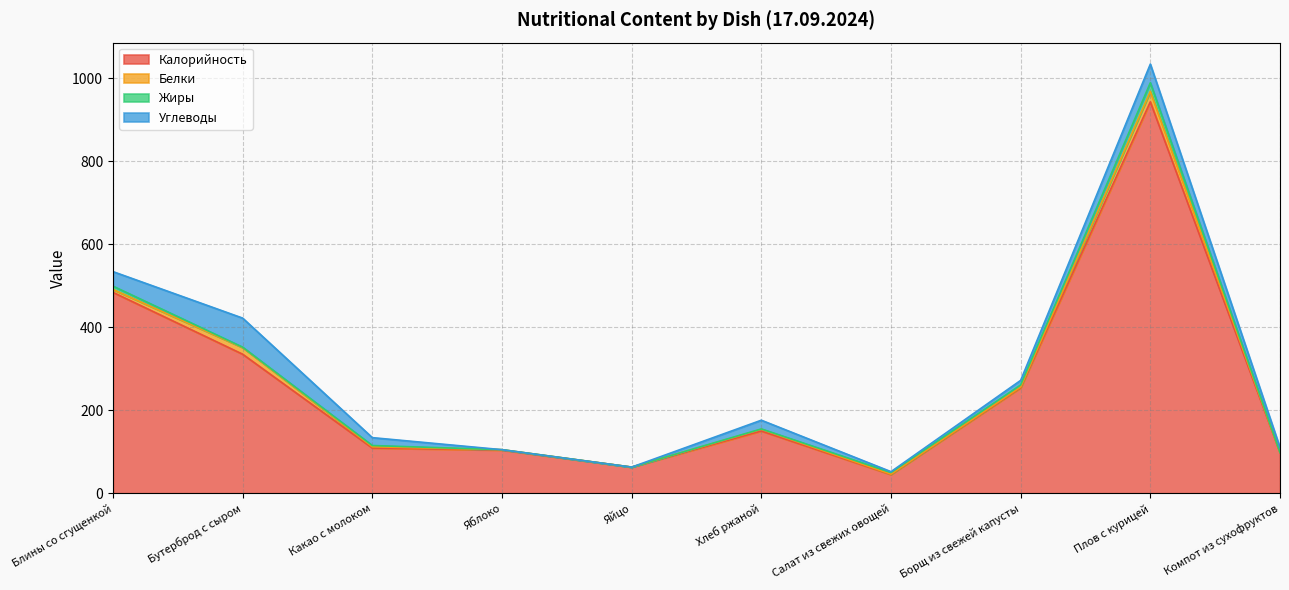

The Калорийность series shows 943 at Плов с курицей. True or false?

True